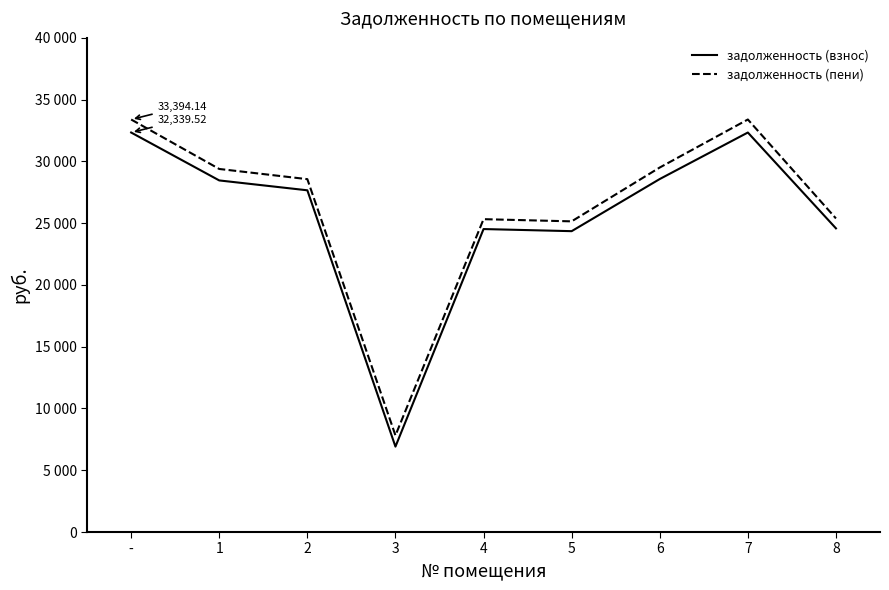

Between 1 and 7, which series saw the biggest shift?

задолженность (пени)